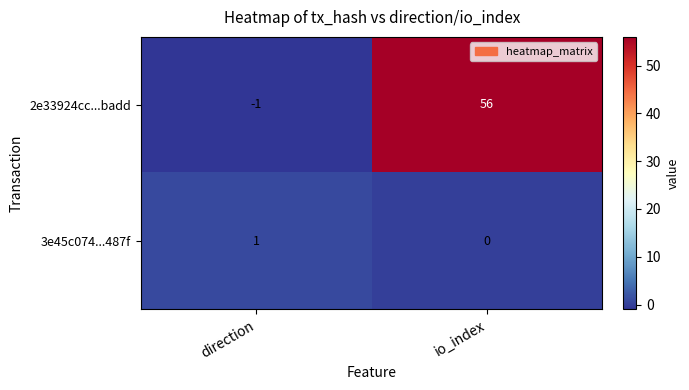

At how many categories does at least one series exceed 12?

1